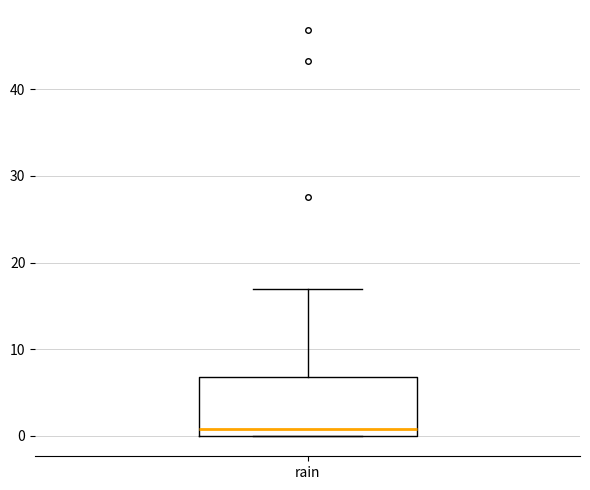

Read this box plot against the y-axis: the position of the median line, the range covered by the box, and the ends of both whiskers. The values are not printed on the chart, so give them approximately, as read against the axis.

median 1, box 0 to 7, whiskers 0 to 17